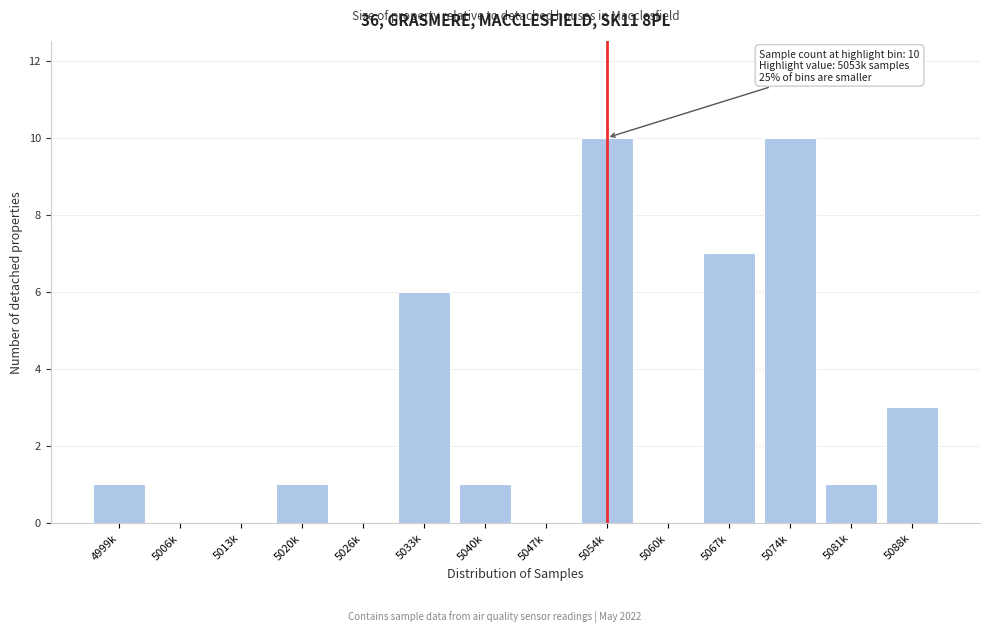

Reading left to right, list all the values displayed in this chart.

4999k=1	5006k=0	5013k=0	5020k=1	5026k=0	5033k=6	5040k=1	5047k=0	5054k=10	5060k=0	5067k=7	5074k=10	5081k=1	5088k=3